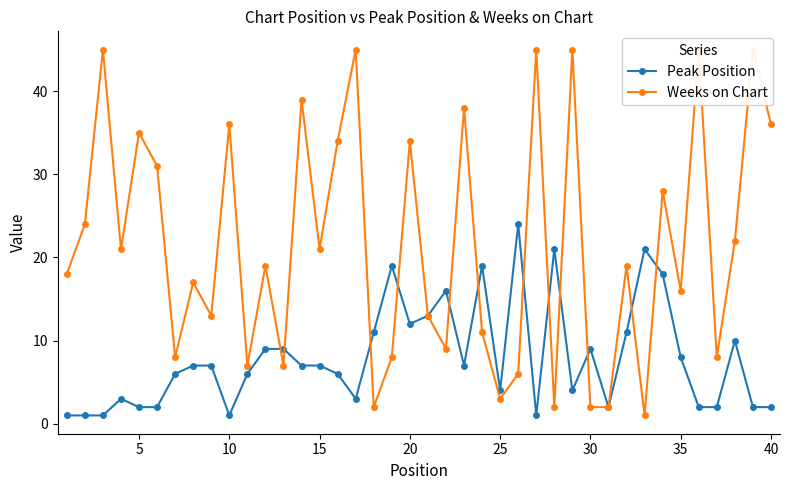

How many values in the Weeks on Chart series are below 19?

19